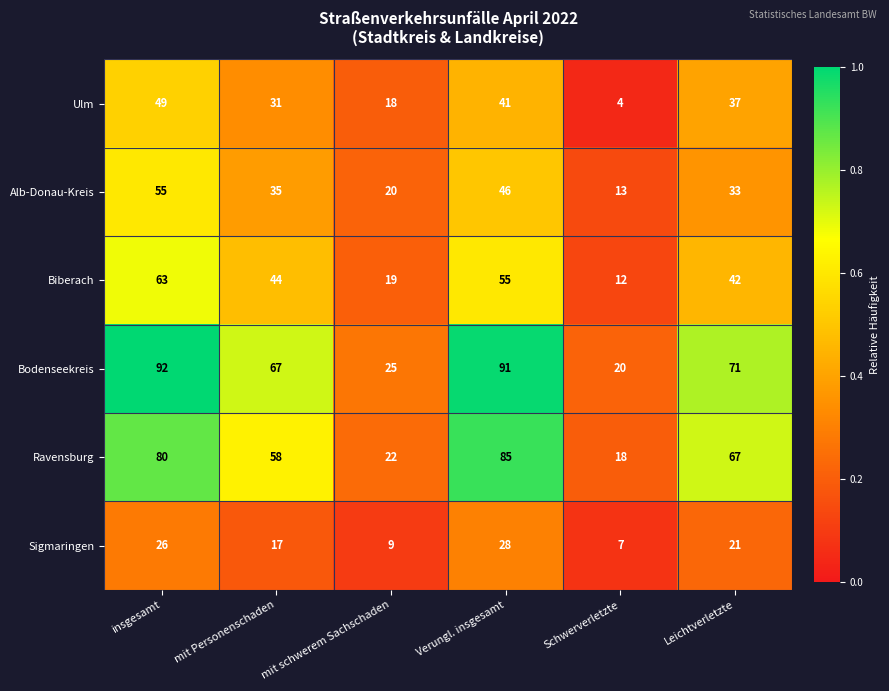

Count the number of categories in the chart.

6